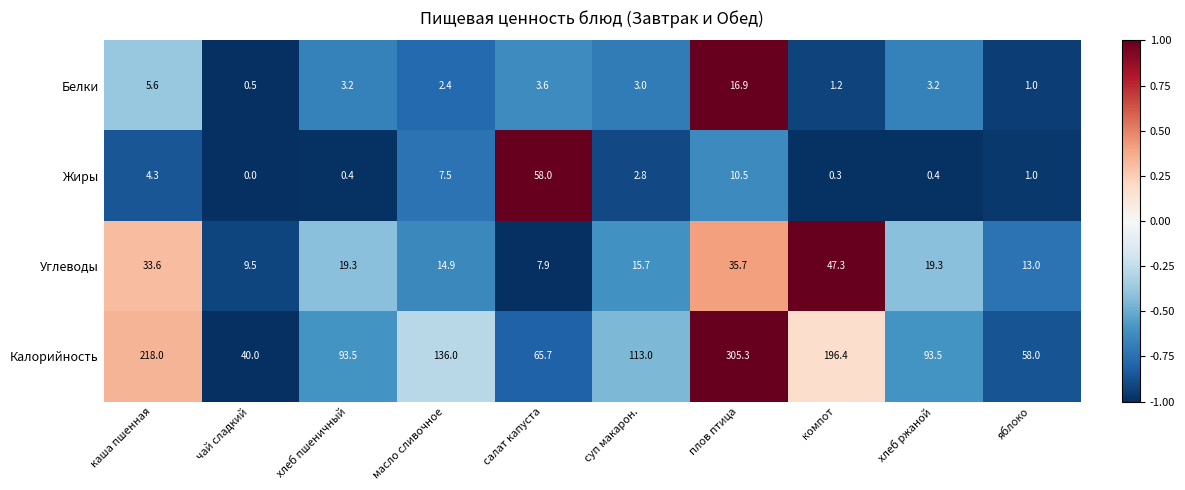

What value does the Калорийность series have at масло сливочное?

136.0